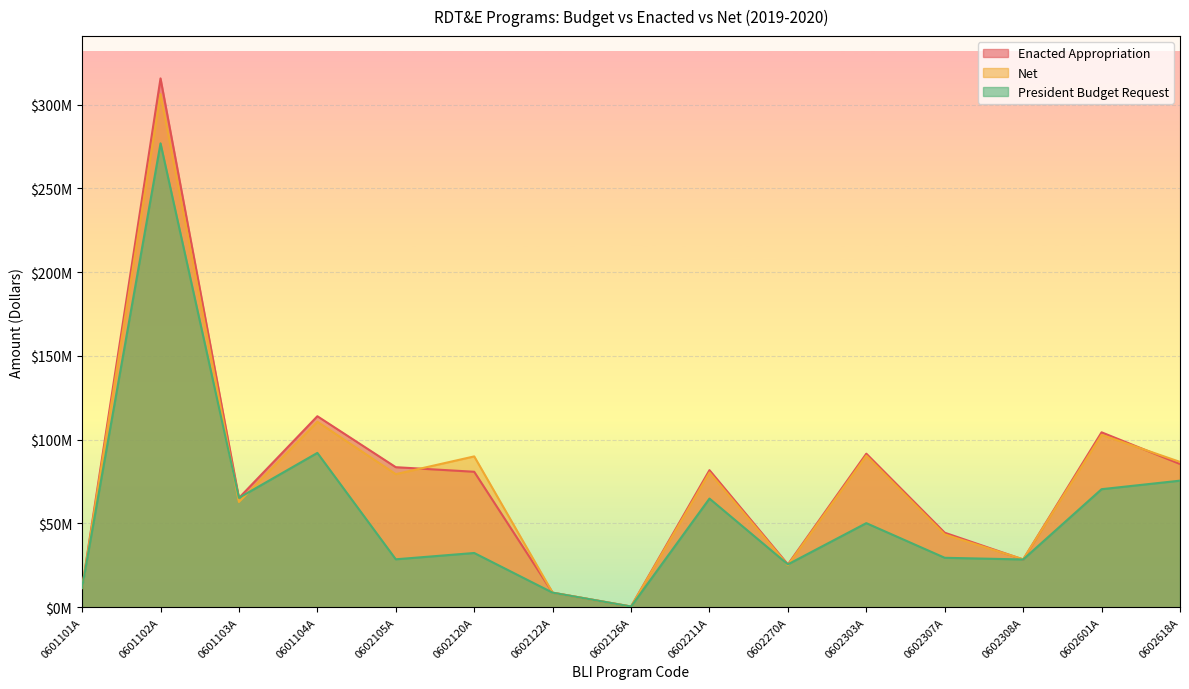

What is the difference between the second highest and second lowest values in the Enacted Appropriation series?

105329000